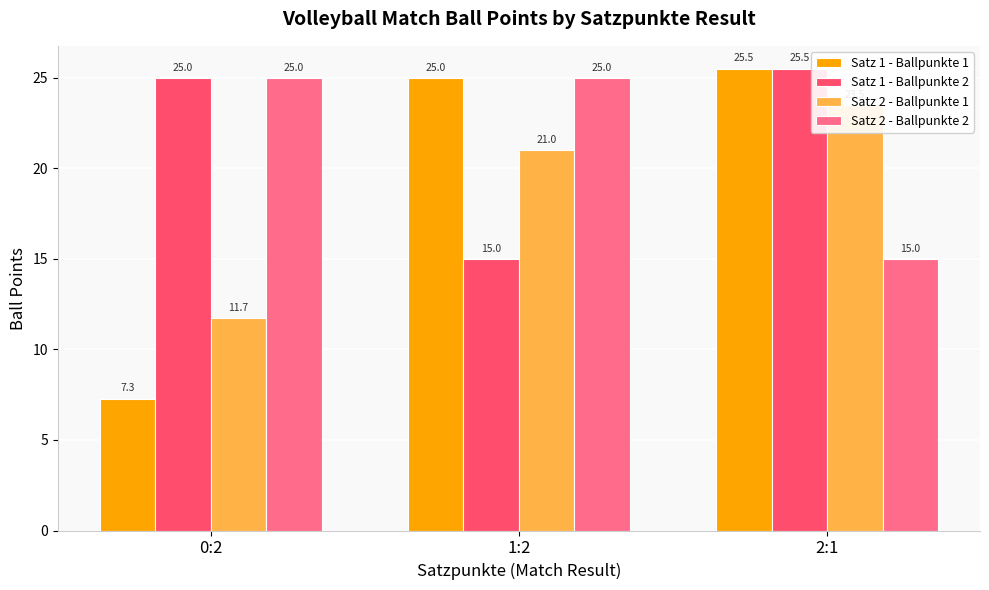

What is the difference between the maximum and minimum values in the Satz 1 - Ballpunkte 1 series?

18.2